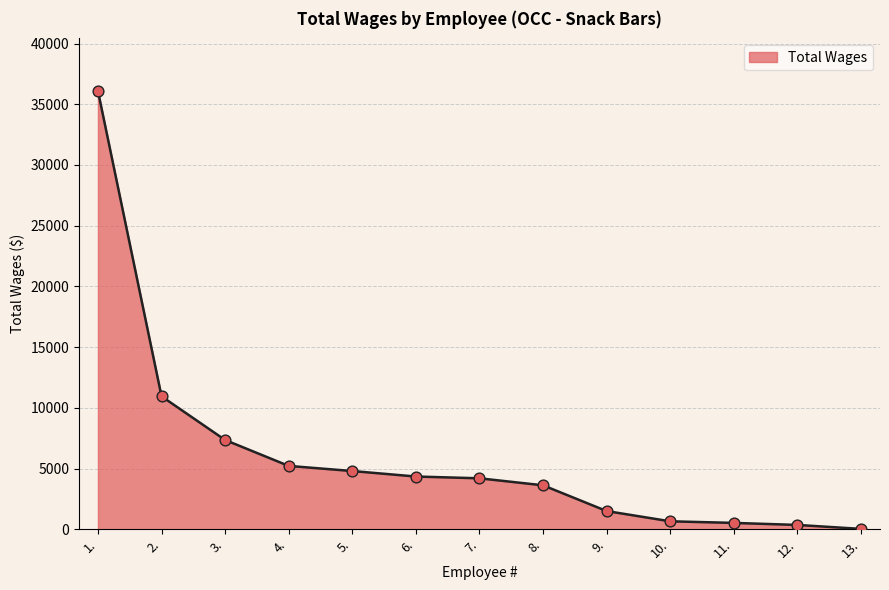

What is the change in value from 7. to 8.?

-576